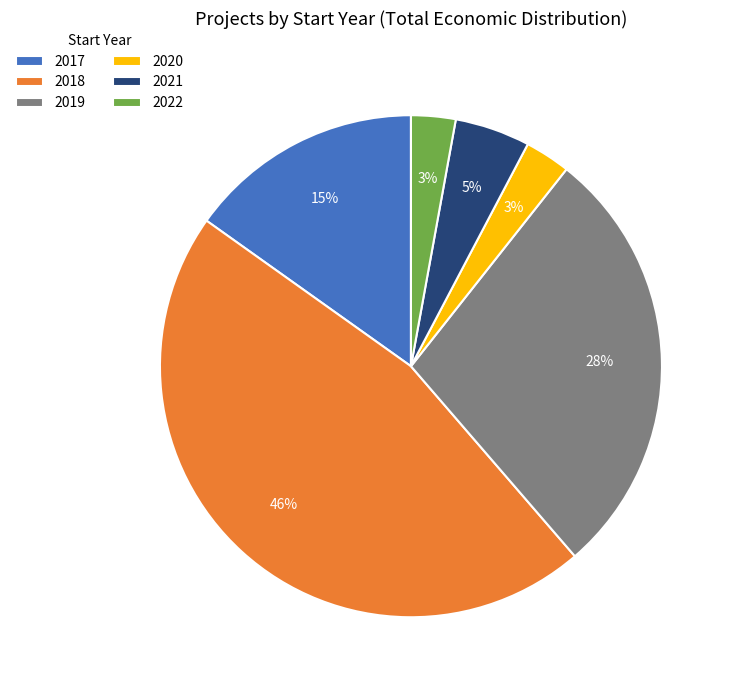

Approximately how many times larger is the value at 2019 compared to 2018?

0.6